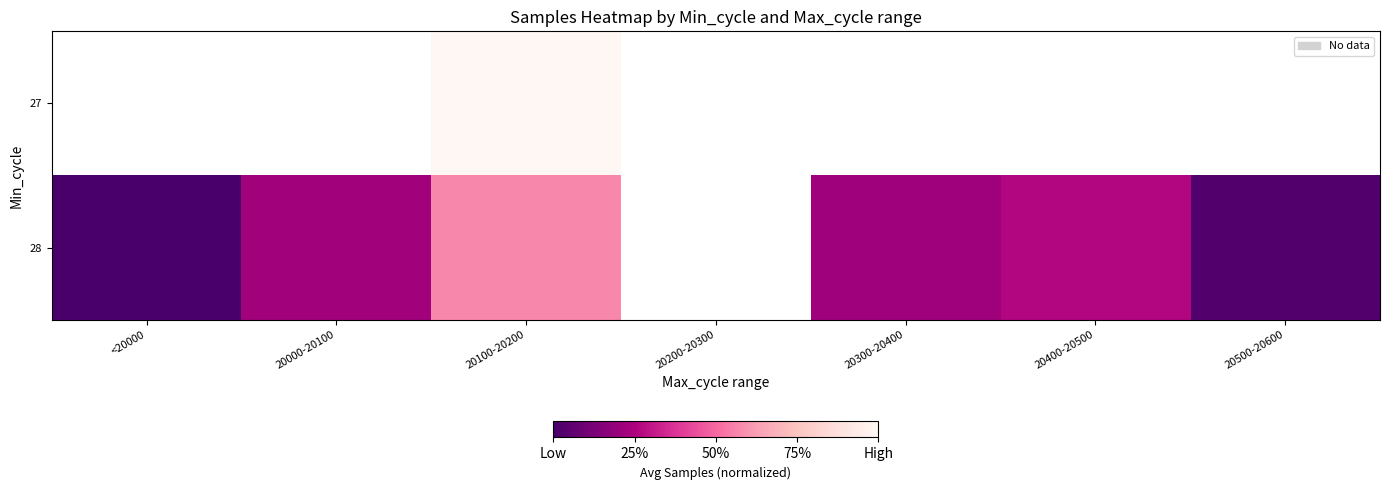

How many categories are shown in the chart?

7